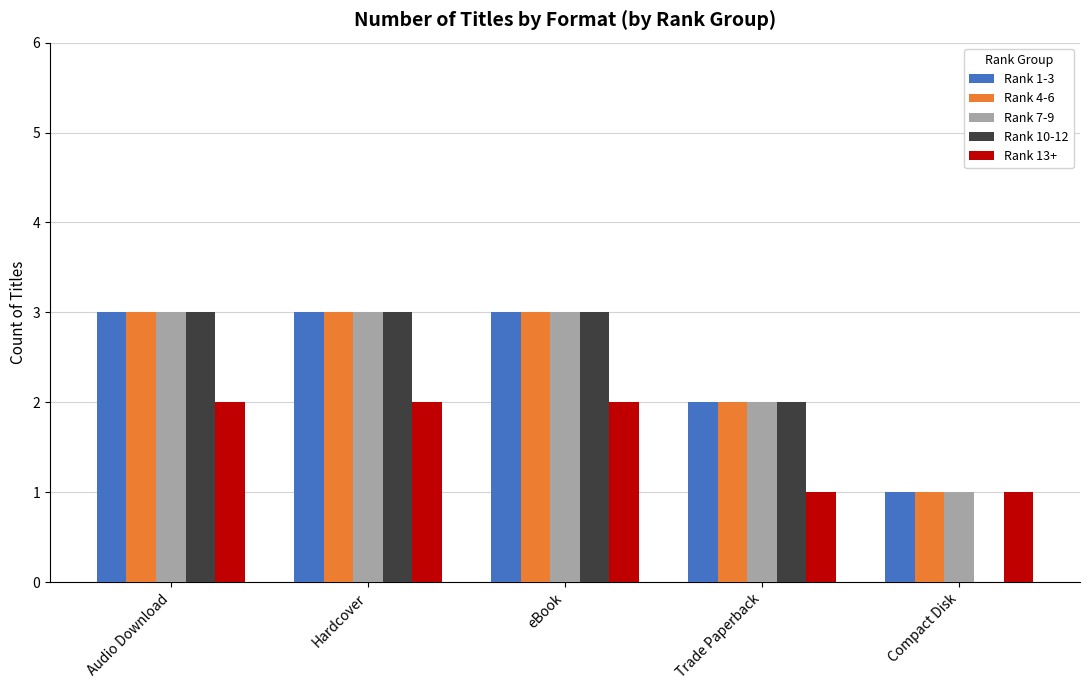

What is the average value of the Rank 4-6 series?

2